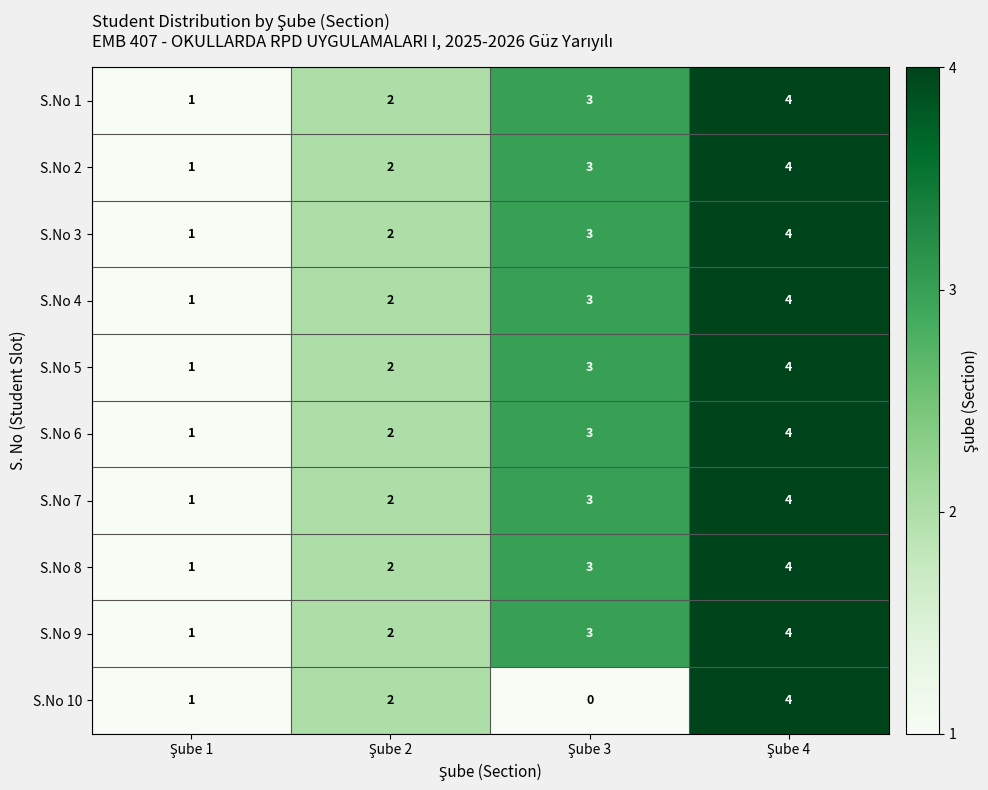

How many S.No 1 values are between 2 and 4?

3